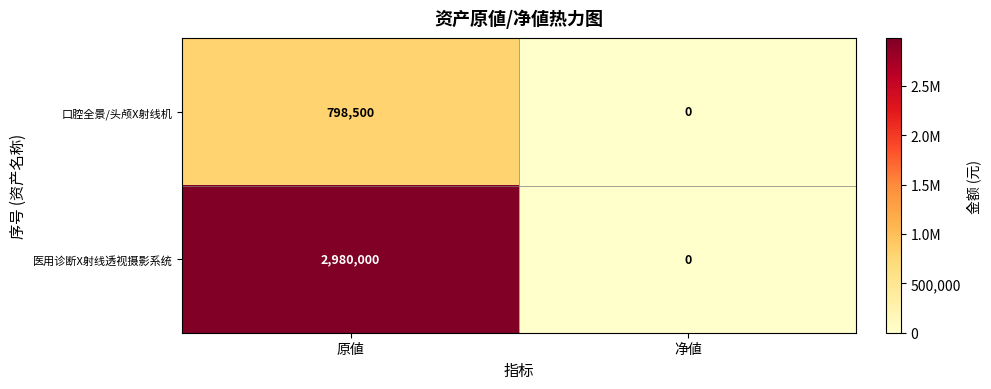

Read the 口腔全景/头颅X射线机 value at 原値, to the nearest 50.

798500